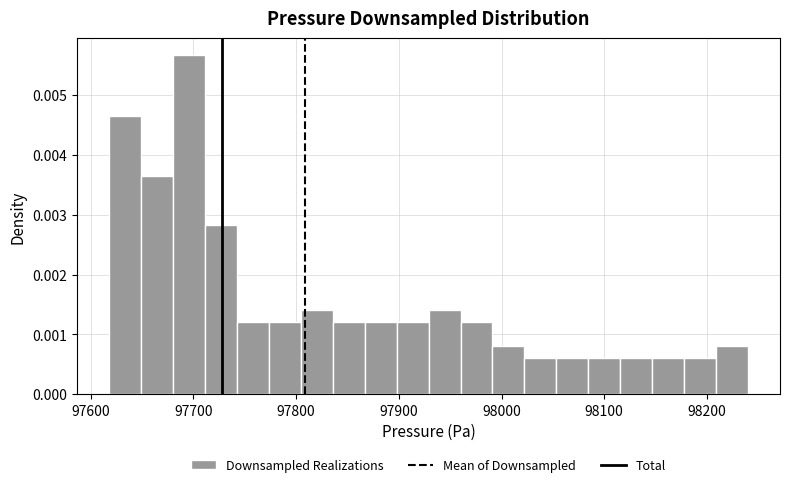

Read against the x-axis, roughly where is the centre of the tallest bar?

97700